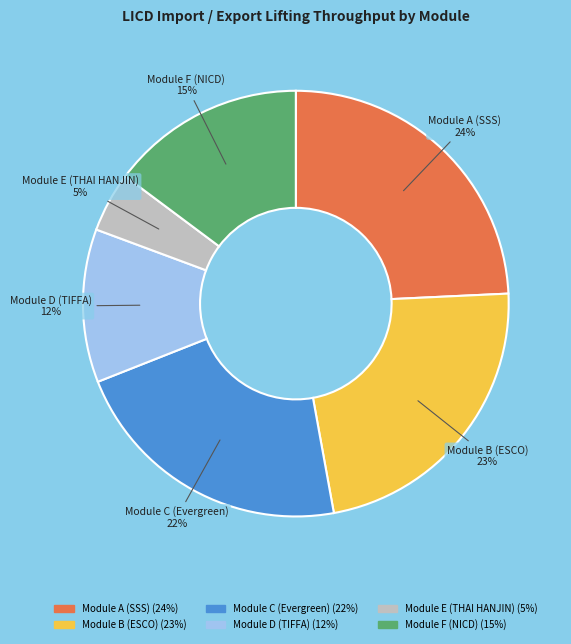

To the nearest percent, what portion does Module F (NICD) represent?

15%